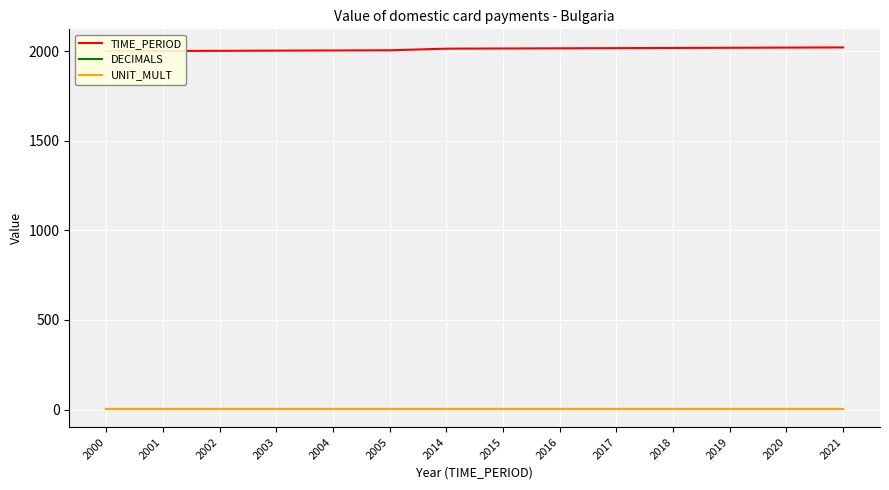

What is the value of the UNIT_MULT point at the 5th from the left?

6